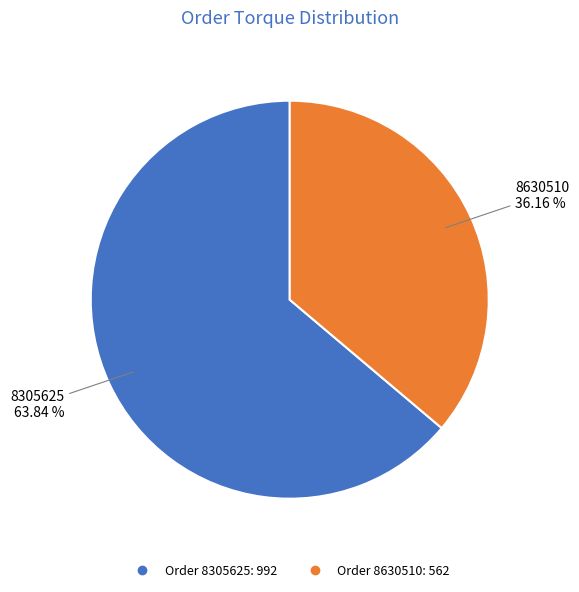

Does any single category account for the majority?

Yes